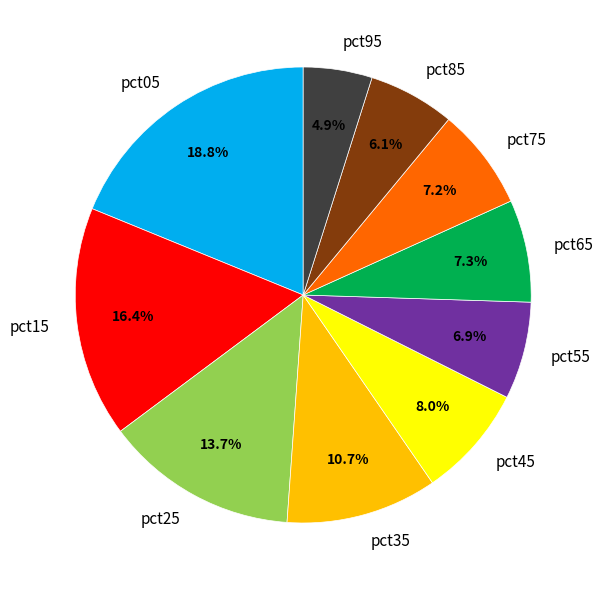

How many slices are in this pie chart?

10